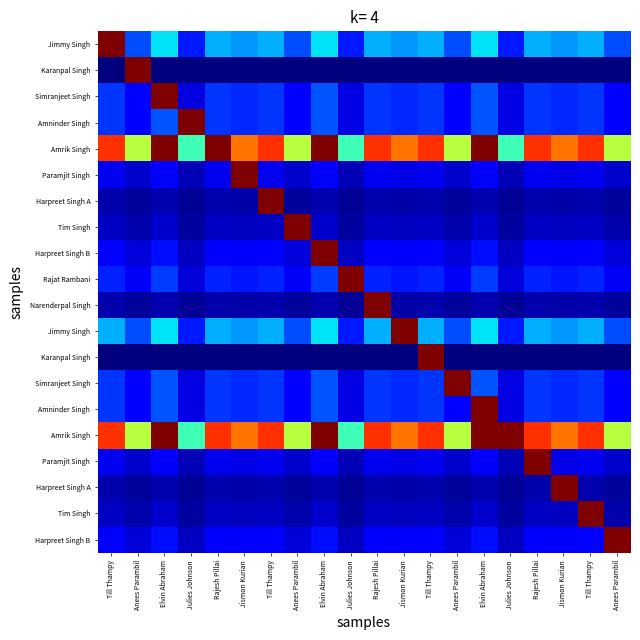

Count the number of data series in this chart.

20